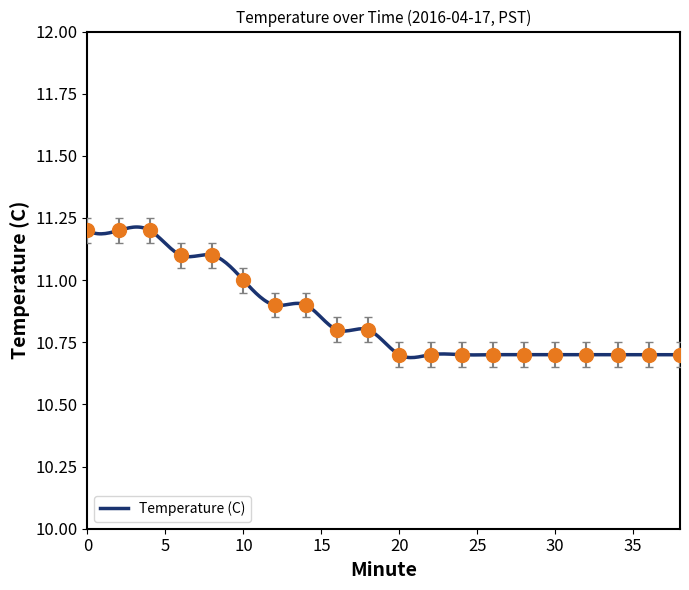

Is it true that the value at 12 is 18.8?

False